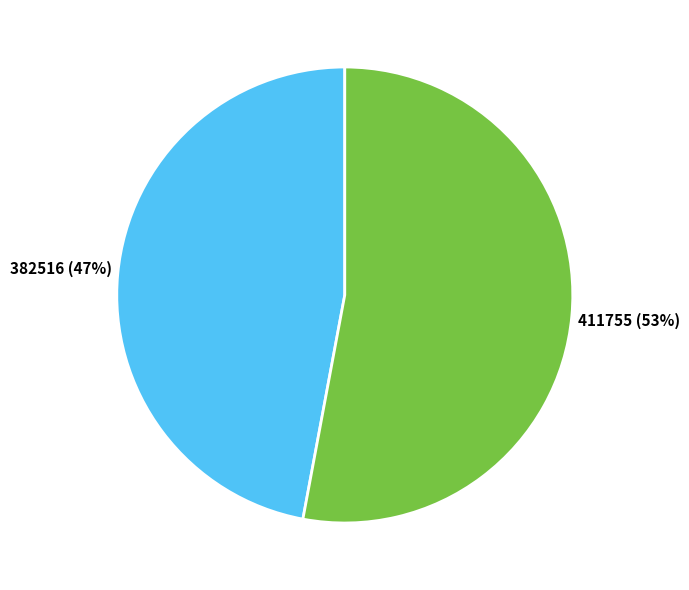

To the nearest percent, what is the combined percentage of 411755 and 382516?

100%